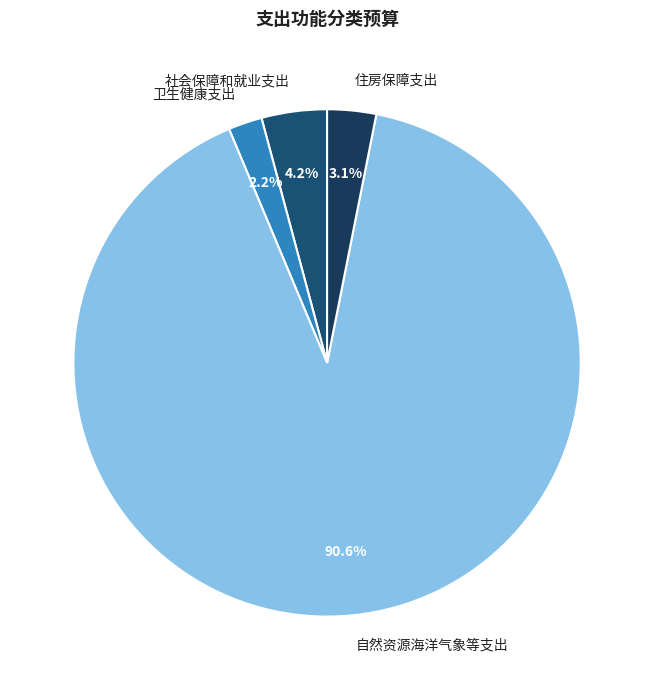

What is the ratio of the value at 住房保障支出 to the value at 卫生健康支出?

1.4